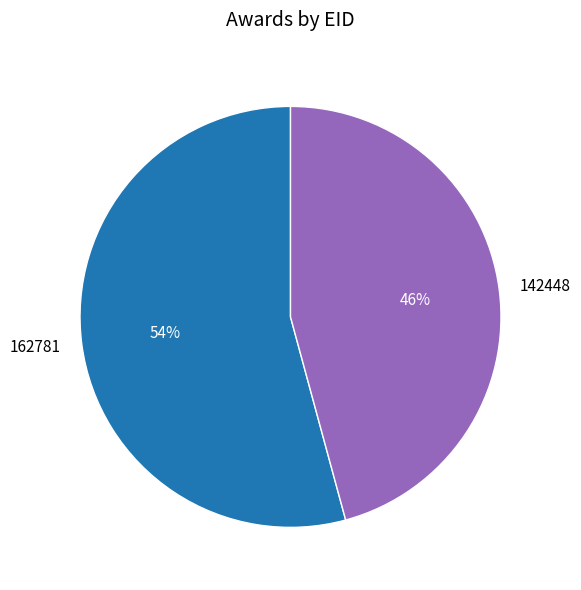

Is 142448 the majority of the pie?

No